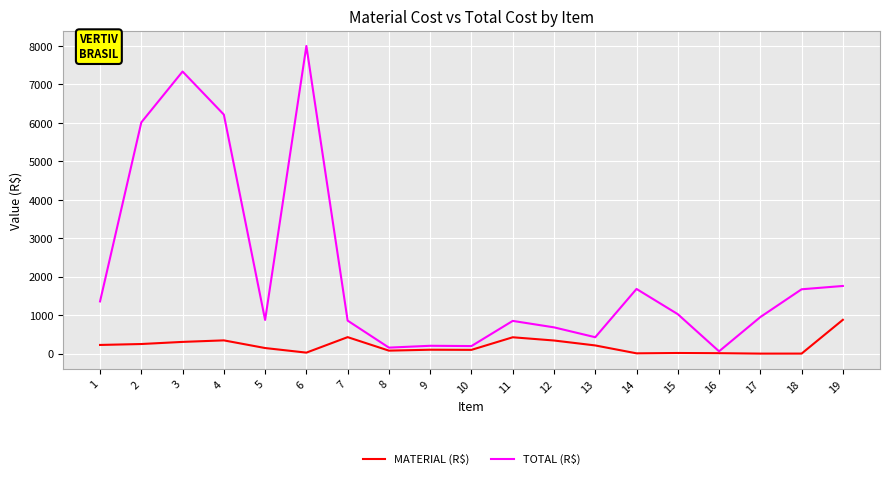

What is the maximum value shown in the chart?

7998.4